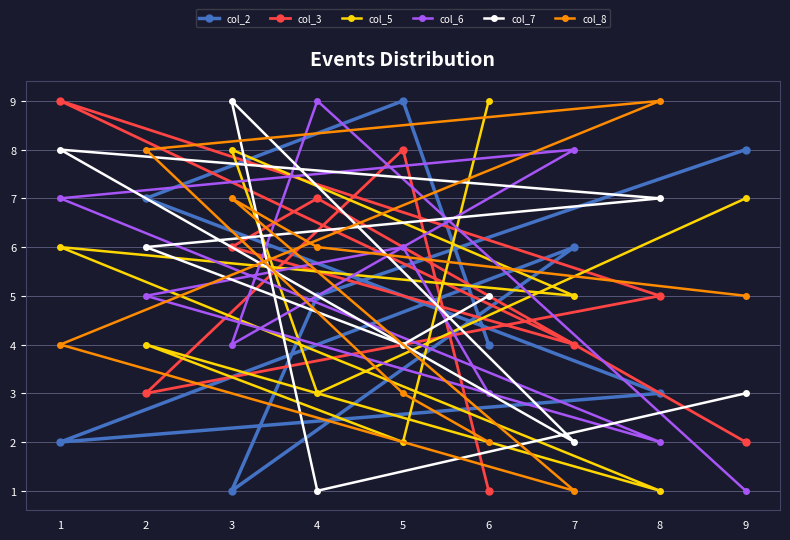

Which category has the highest value across all series?

5